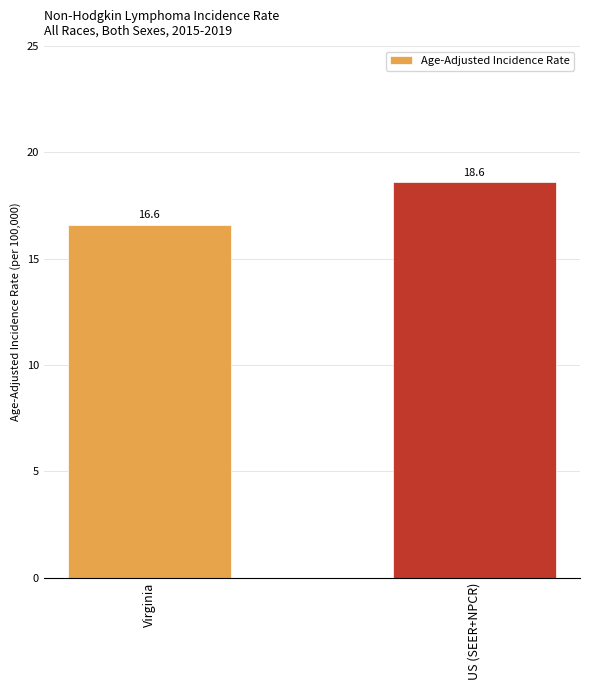

Reading right to left, extract all data points from this chart.

US (SEER+NPCR)=18.6	Virginia=16.6